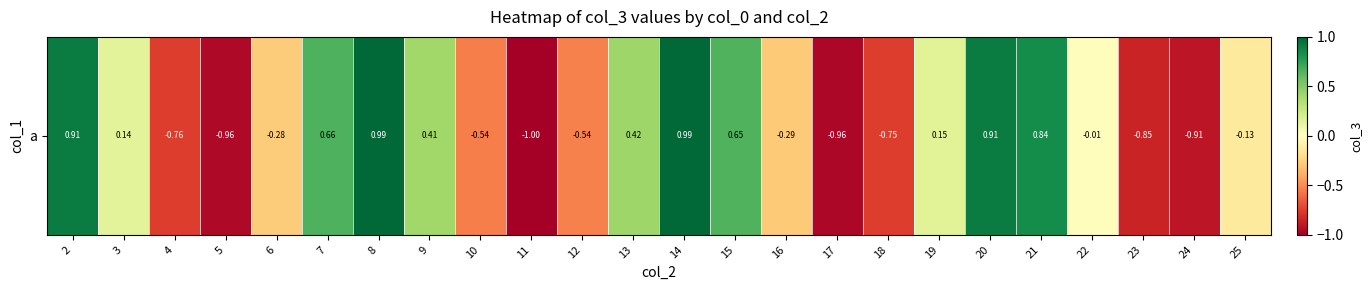

What is the change in value from 14 to 21?

-0.2